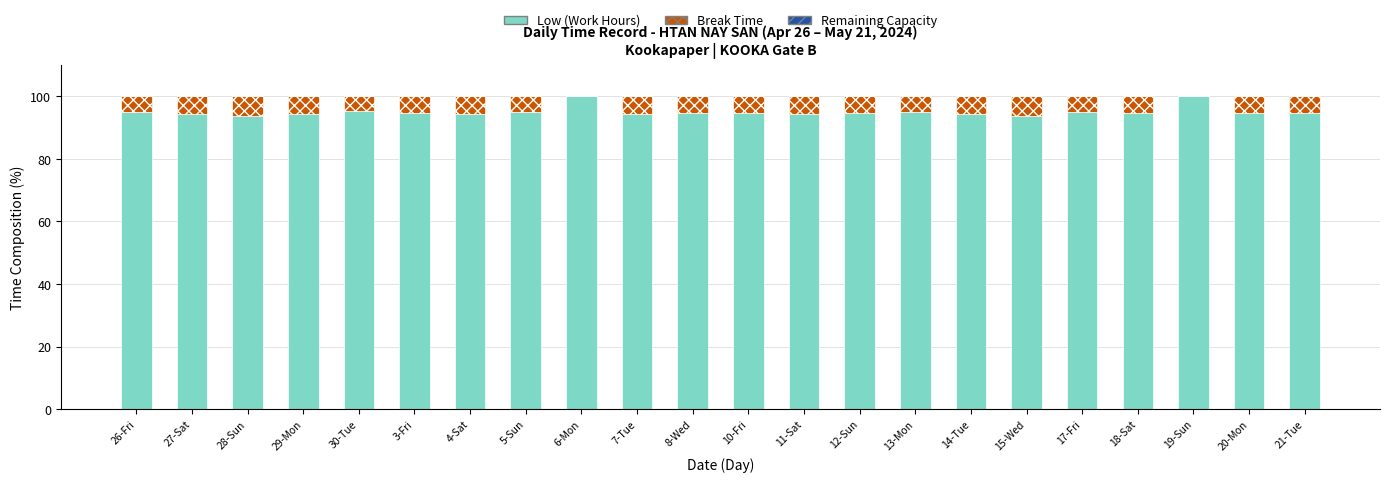

The value of Low (Work Hours) at 27-Sat is 167.3. True or false?

False